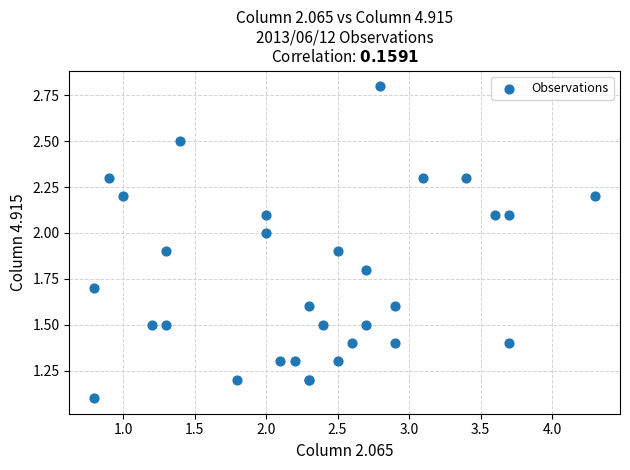

What Y value in the scatter plot is closest to 1?

1.1